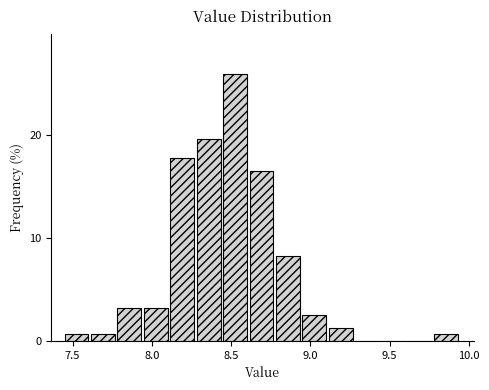

Around what value on the x-axis is the tallest bar? Give the approximate position of its centre, as read against the axis.

8.55